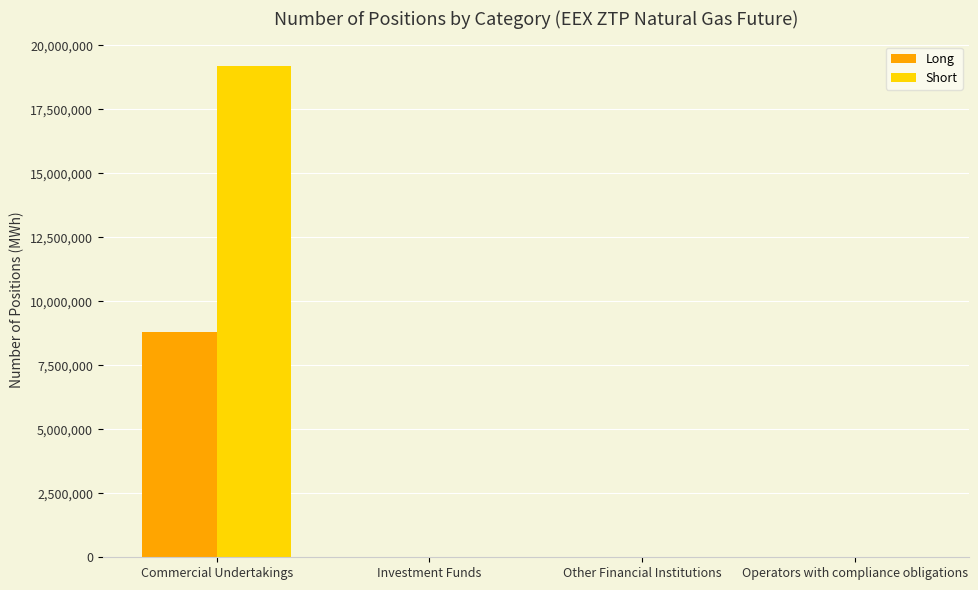

How many groups of bars are there?

4